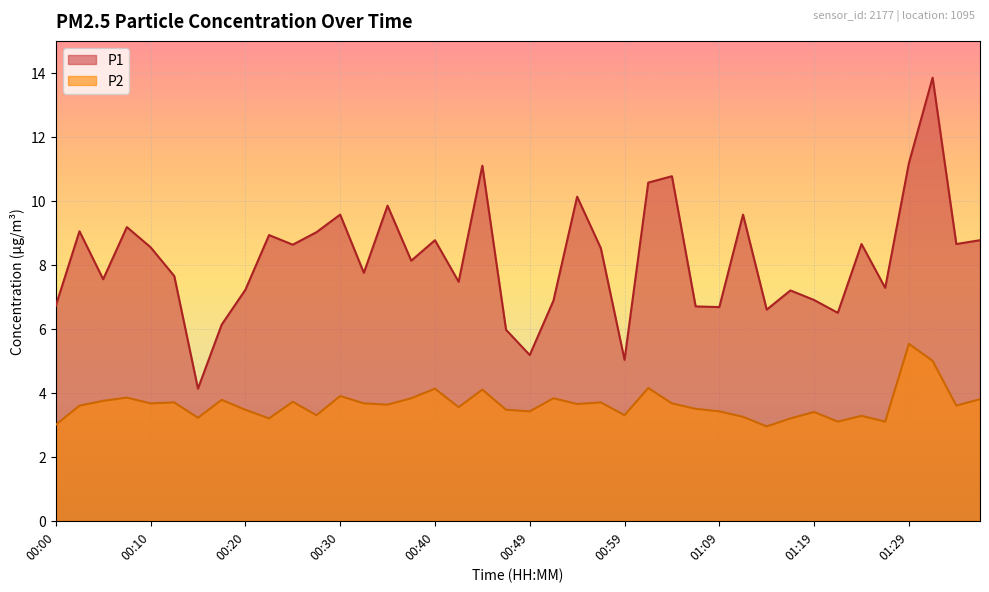

Is the value of P2 at 00:35 greater than the value of P1 at 01:21?

No